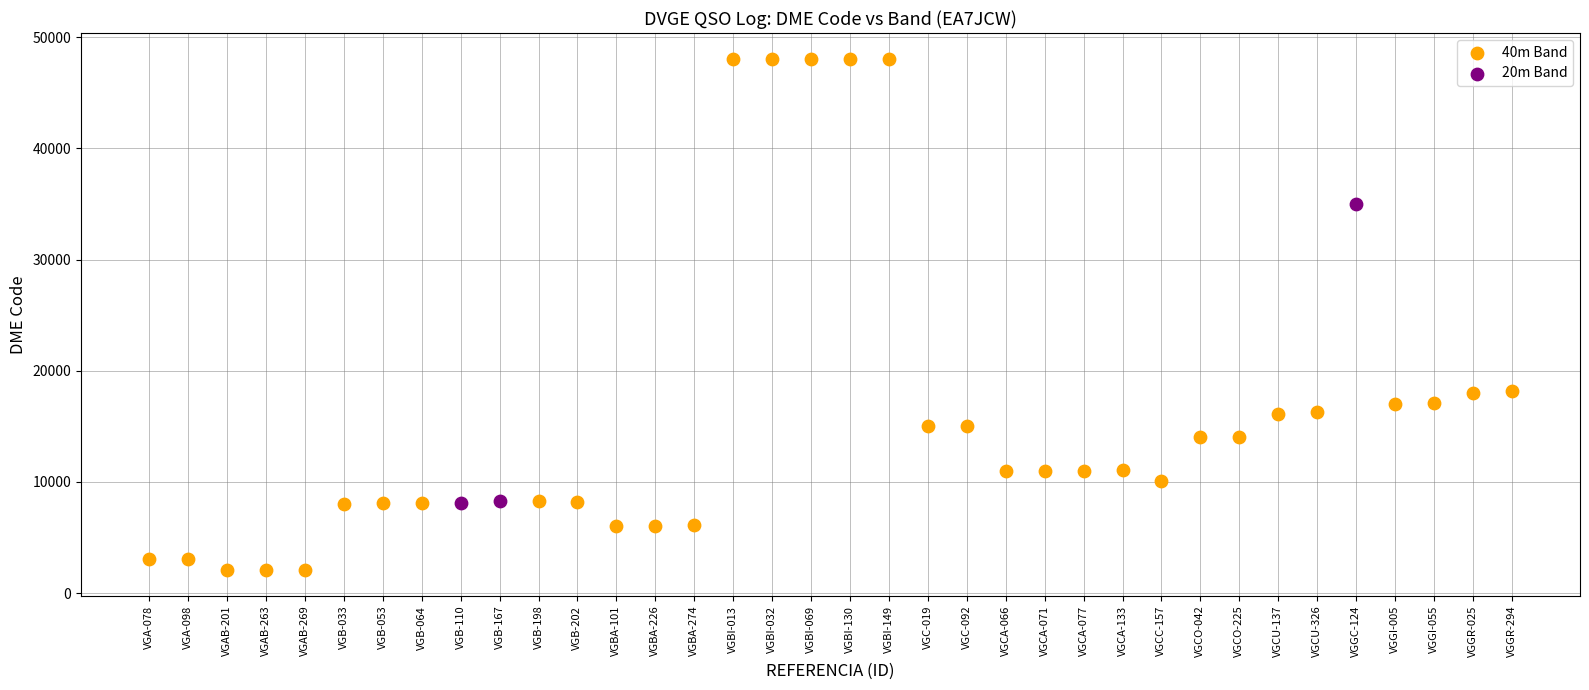

Which series has the widest spread of Y values?

40m Band